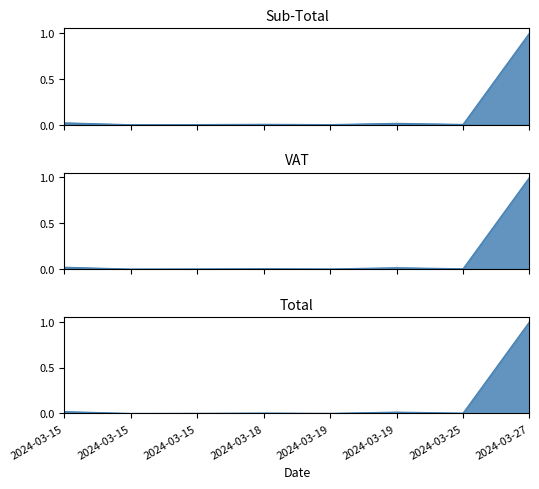

Which series has the largest range (max minus min)?

Sub-Total